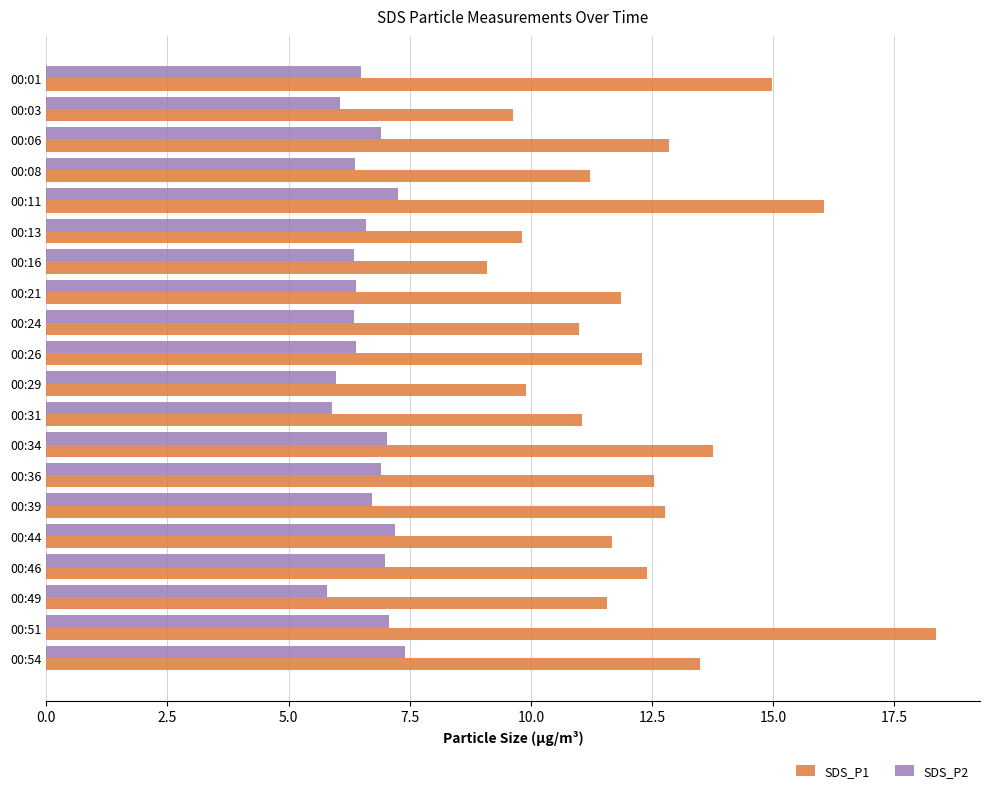

The SDS_P2 series shows 8.0 at 00:49. True or false?

False